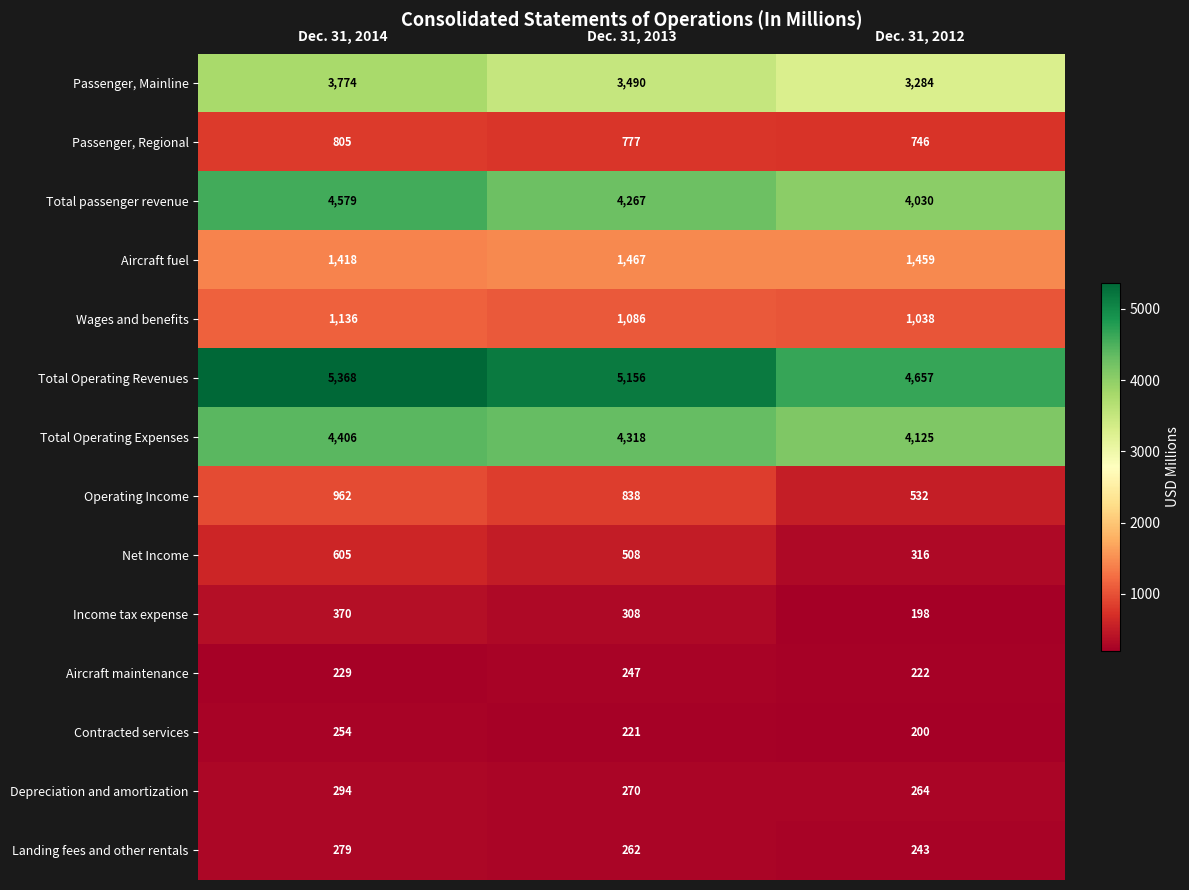

How many data points does each series have?

3